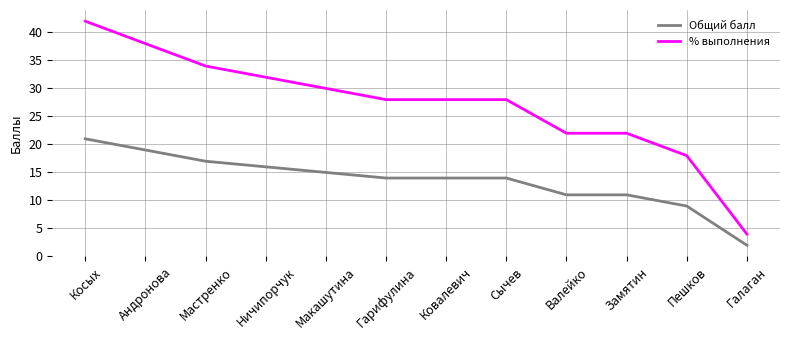

Reading left to right, extract all data points from this chart.

Общий балл: 21	19	17	16	15	14	14	14	11	11	9	2
% выполнения: 42	38	34	32	30	28	28	28	22	22	18	4